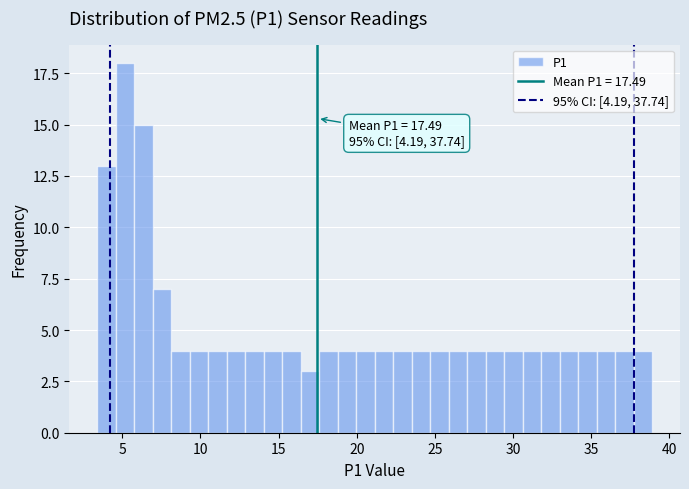

Around what value on the x-axis is the tallest bar? Give the approximate position of its centre, as read against the axis.

5.0